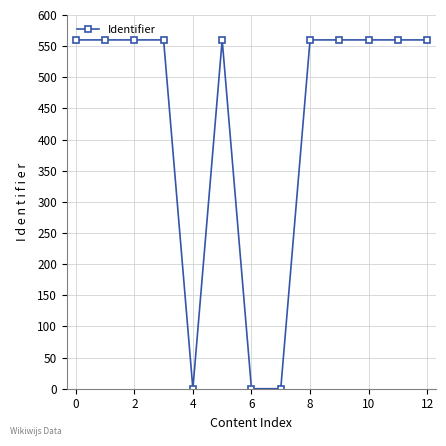

What is the sum of all values?

5600.0